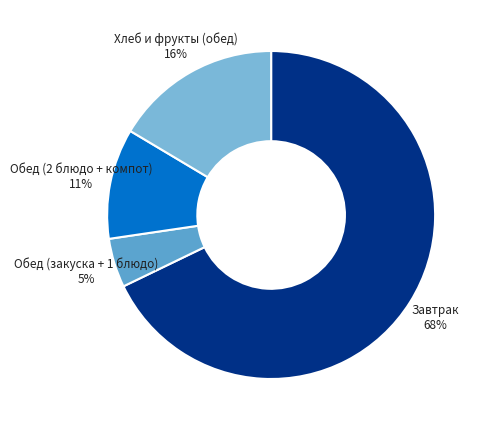

Is the sum of Завтрак and Обед (закуска + 1 блюдо) greater than half?

Yes